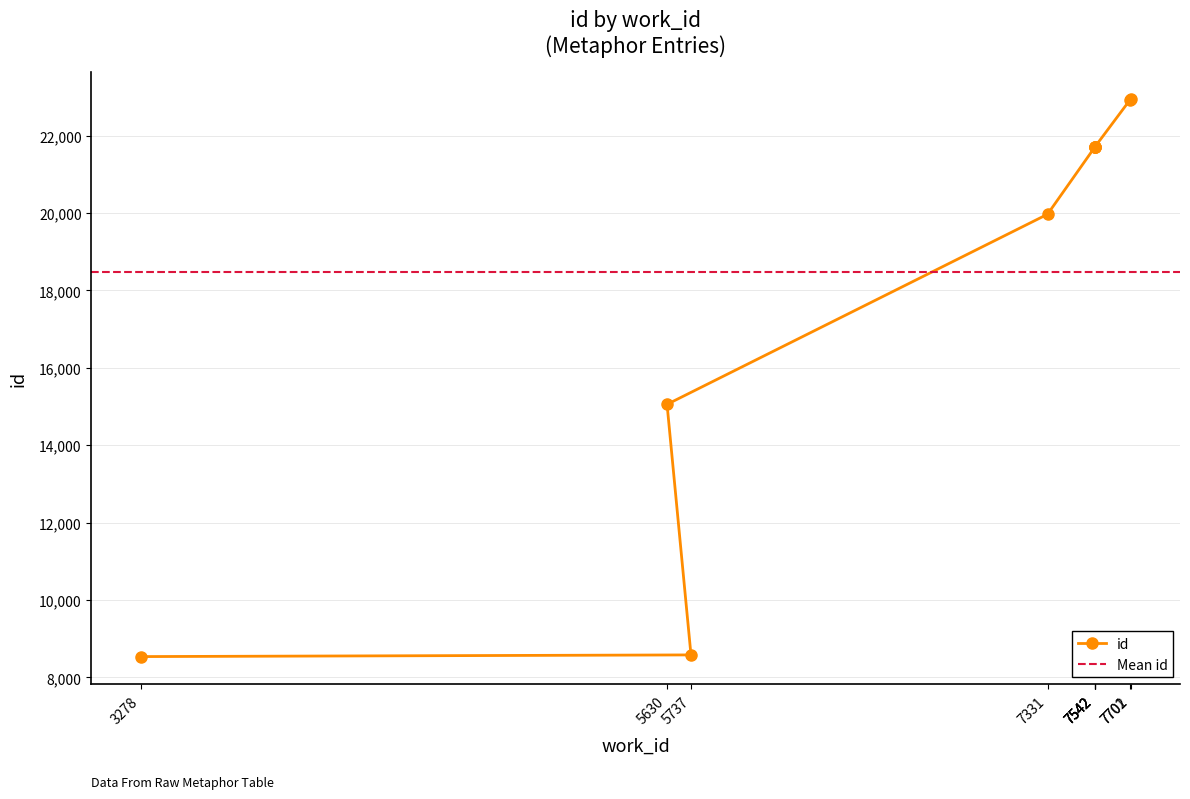

Which label corresponds to the largest value in the chart?

7702